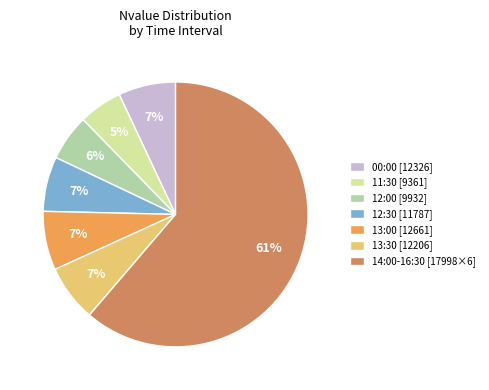

How many segments does this pie chart have?

7